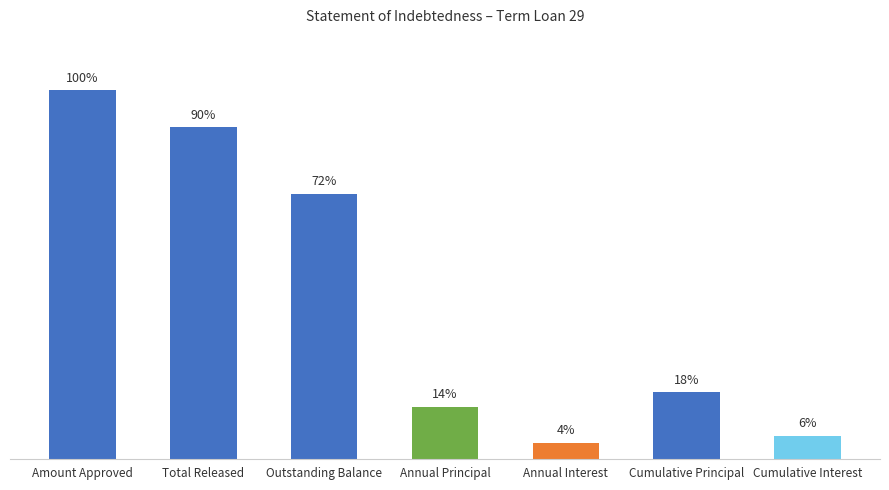

Reading left to right, transcribe all the data shown in this chart.

40000000.0	35990541.0	28769034.1	5643267.5	1713094.3	7221507.0	2470633.5